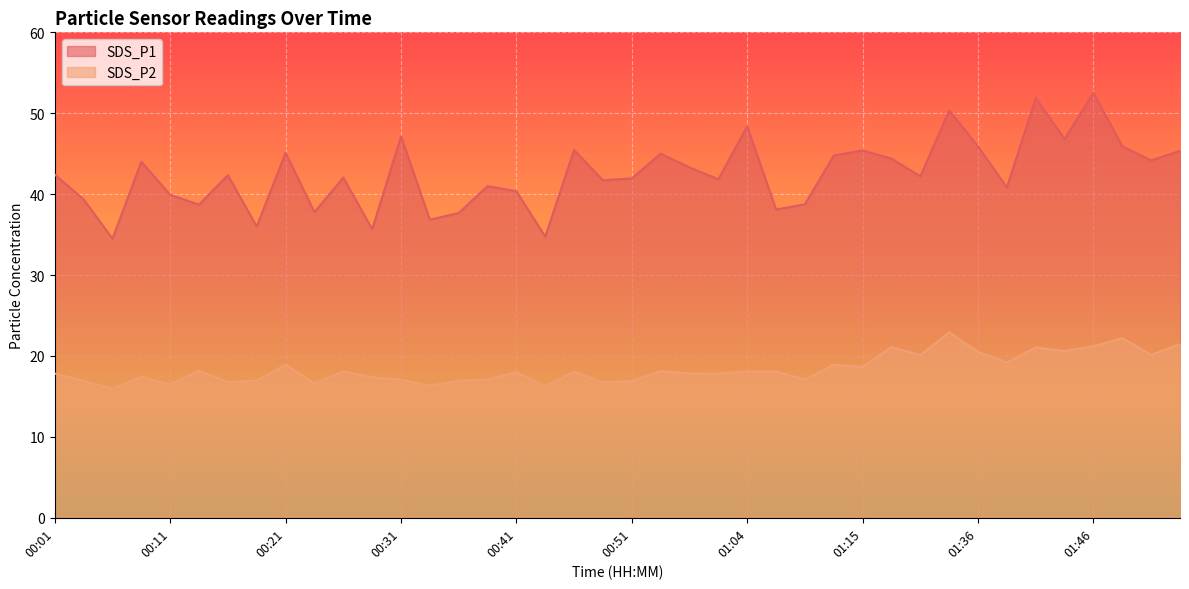

What is the greatest value displayed?

52.5